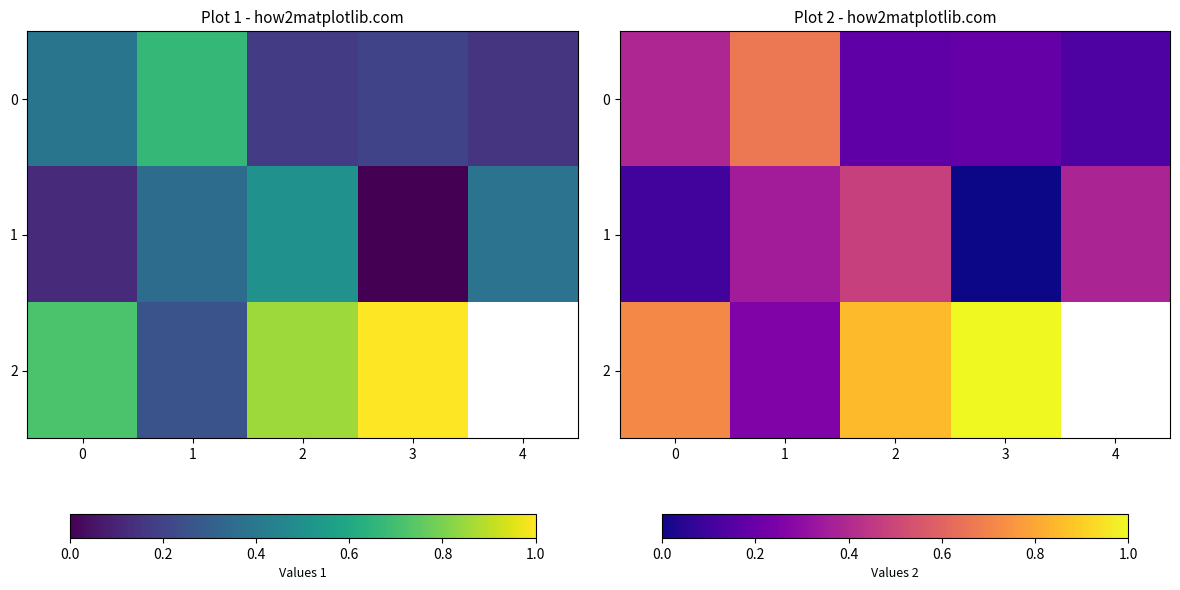

What is the difference between the 0 values at 0 and 2?

0.2